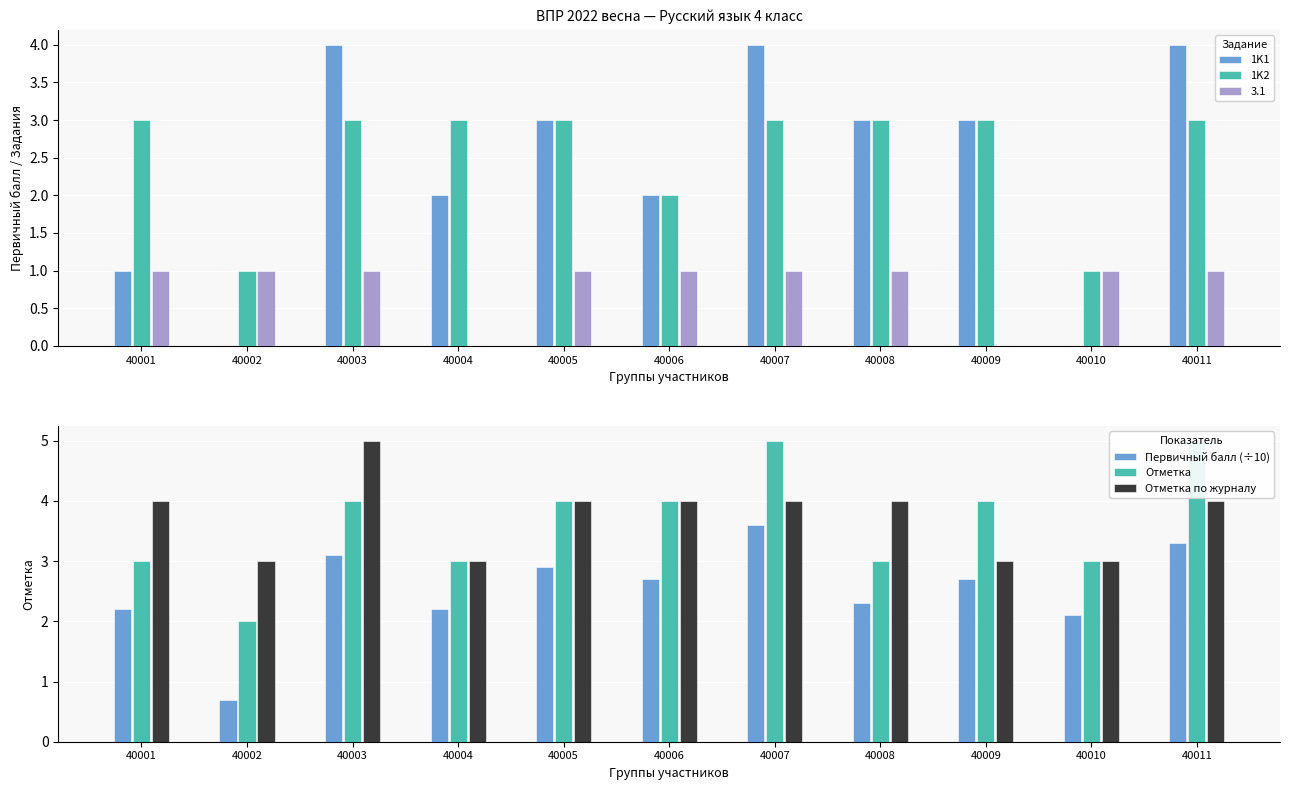

What is the sum of the Отметка по журналу values at 40002 and 40007?

7.0